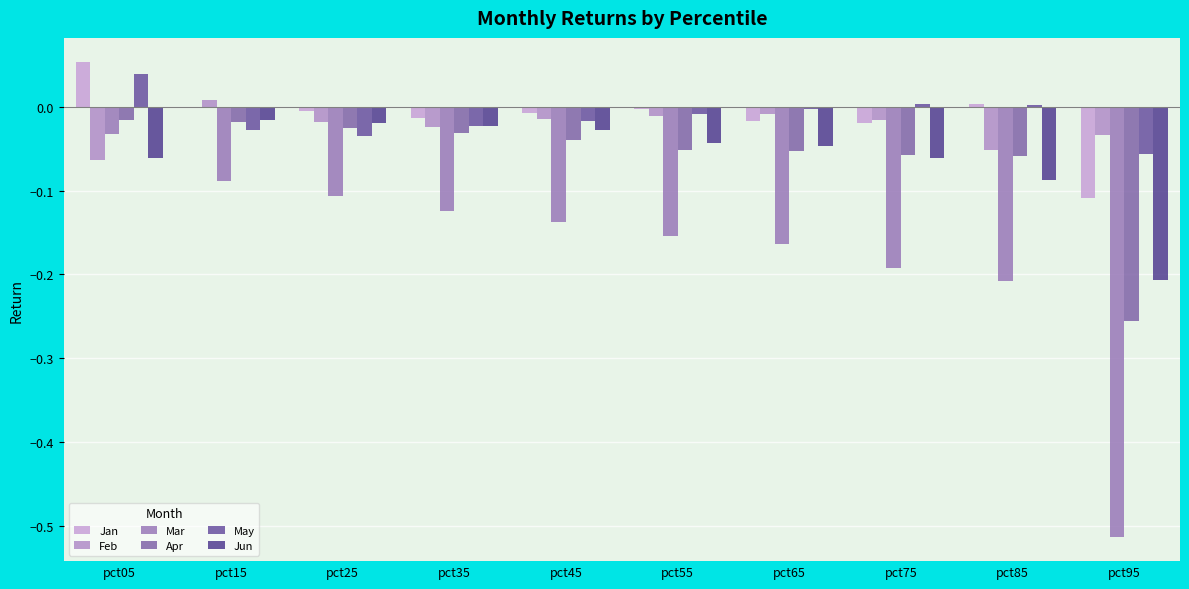

What is the difference between the highest and lowest values at pct55?

0.2